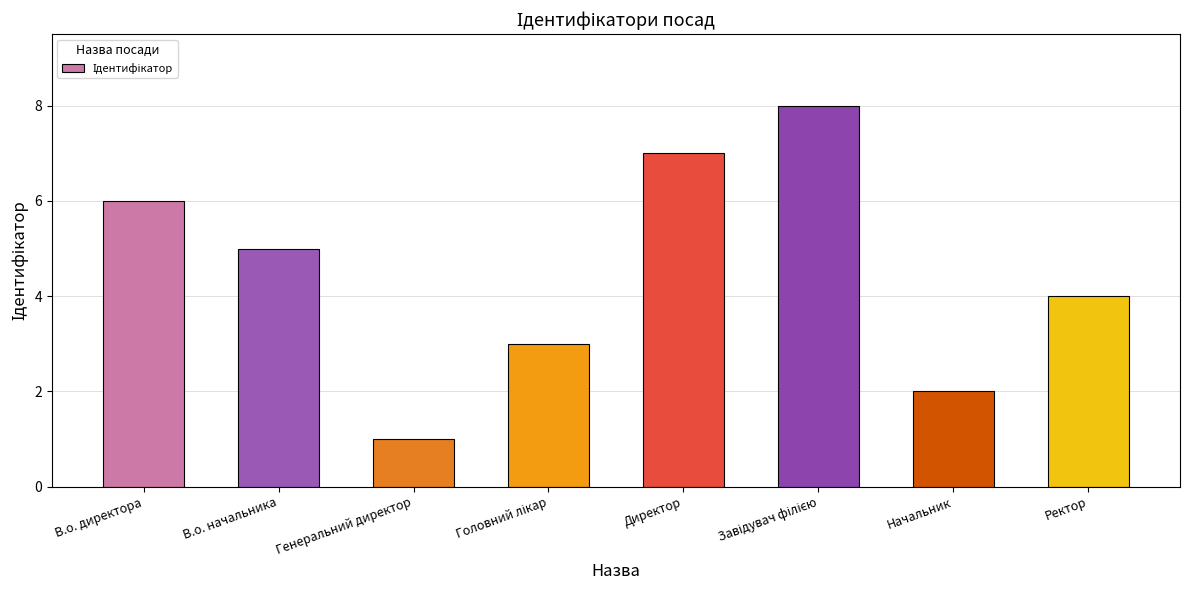

What is the sum of all values?

36